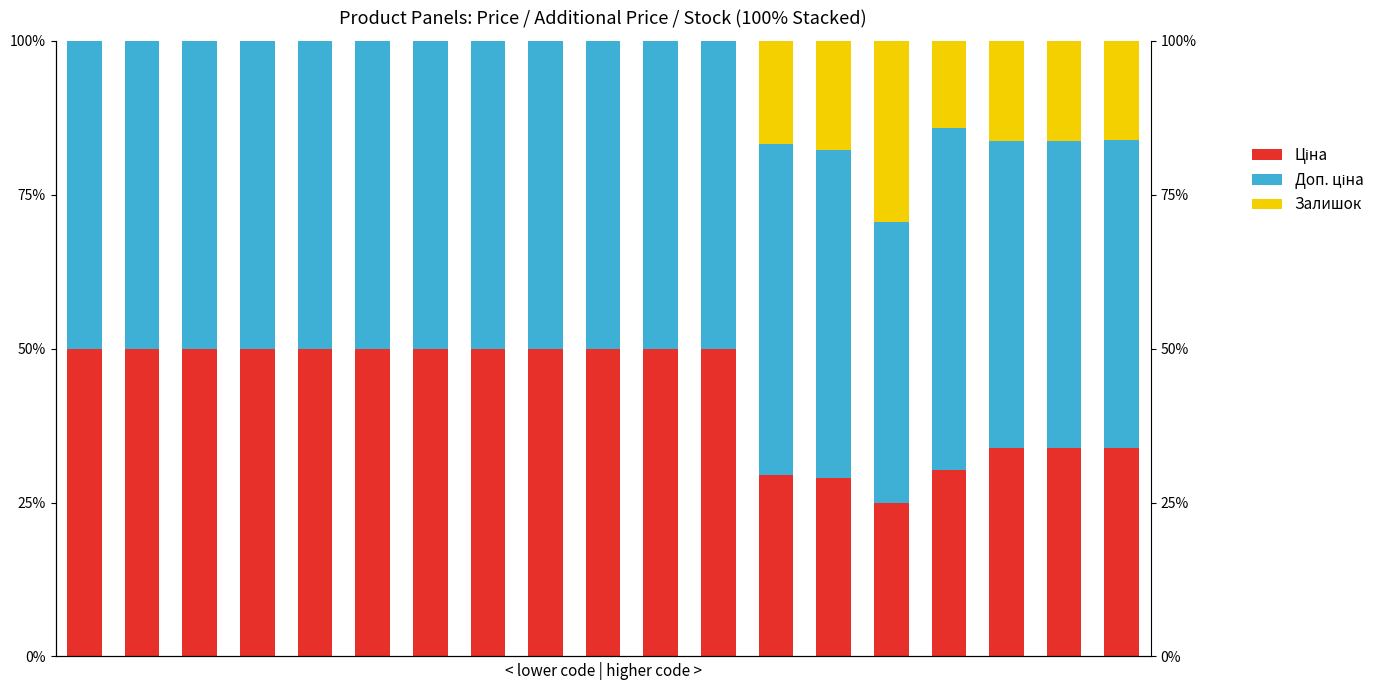

Which series has the largest total across all categories?

Доп. ціна